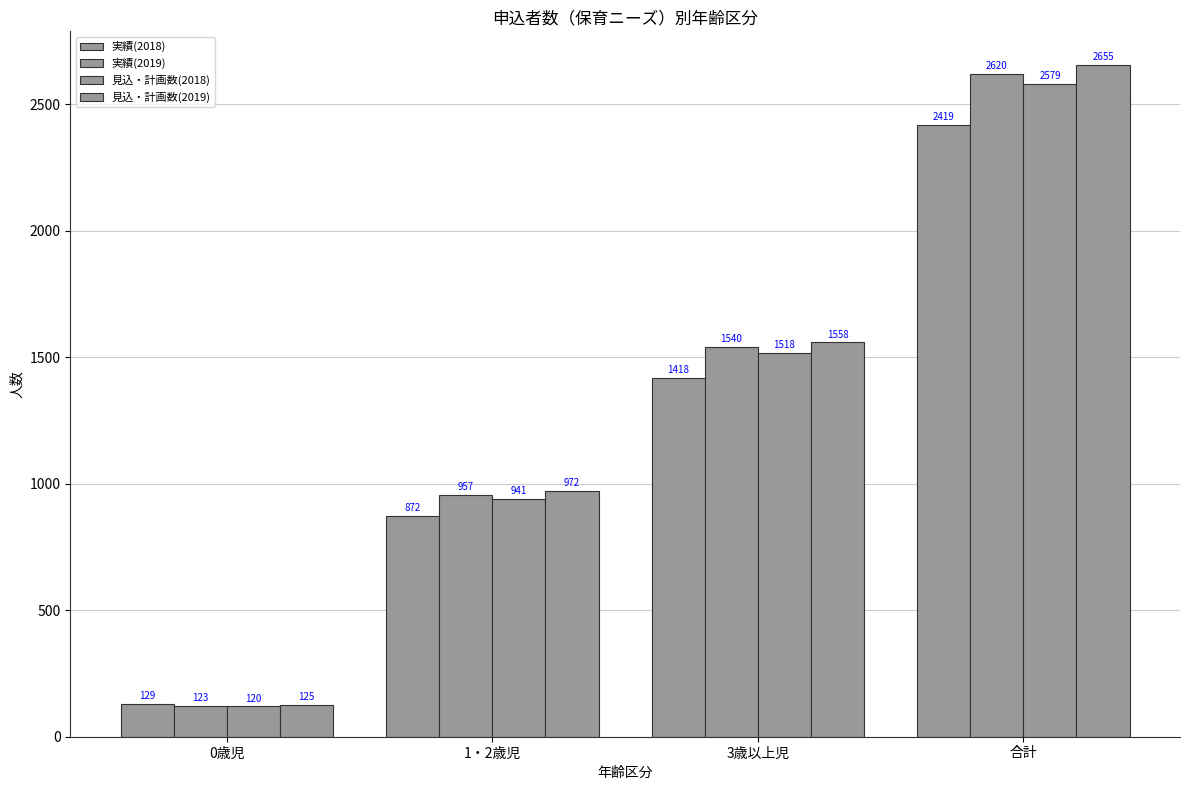

Are the bars grouped side by side (vs. stacked)?

Yes